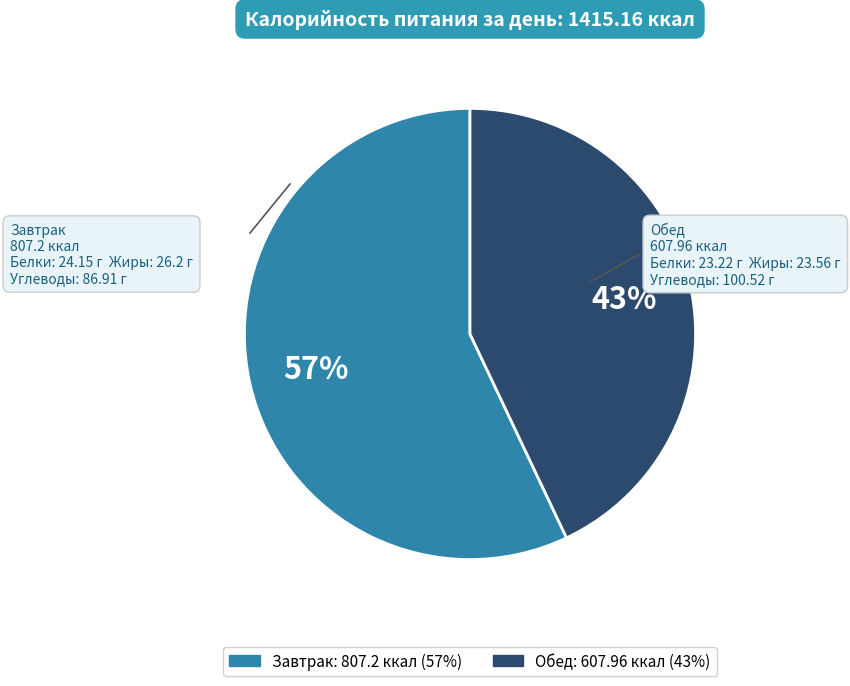

To the nearest percent, what percentage of the pie is Завтрак?

57%